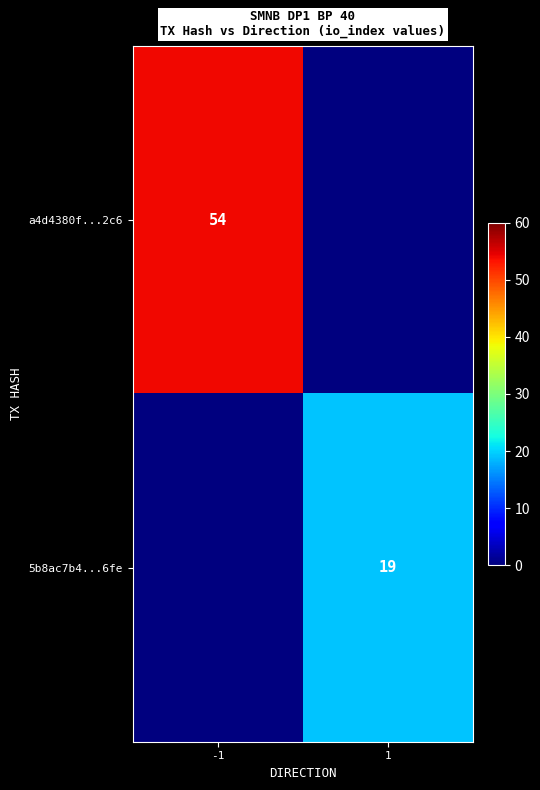

Between -1 and 1, which series saw the biggest shift?

a4d4380f...2c6